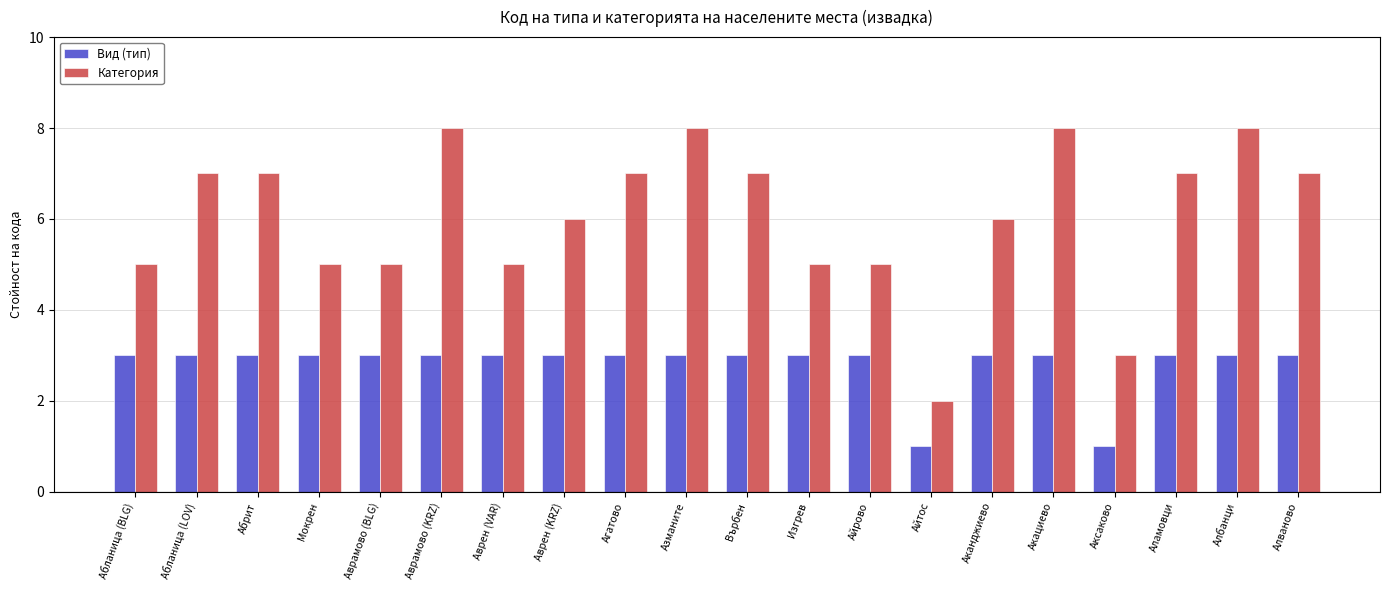

How many categories are shown in the chart?

20